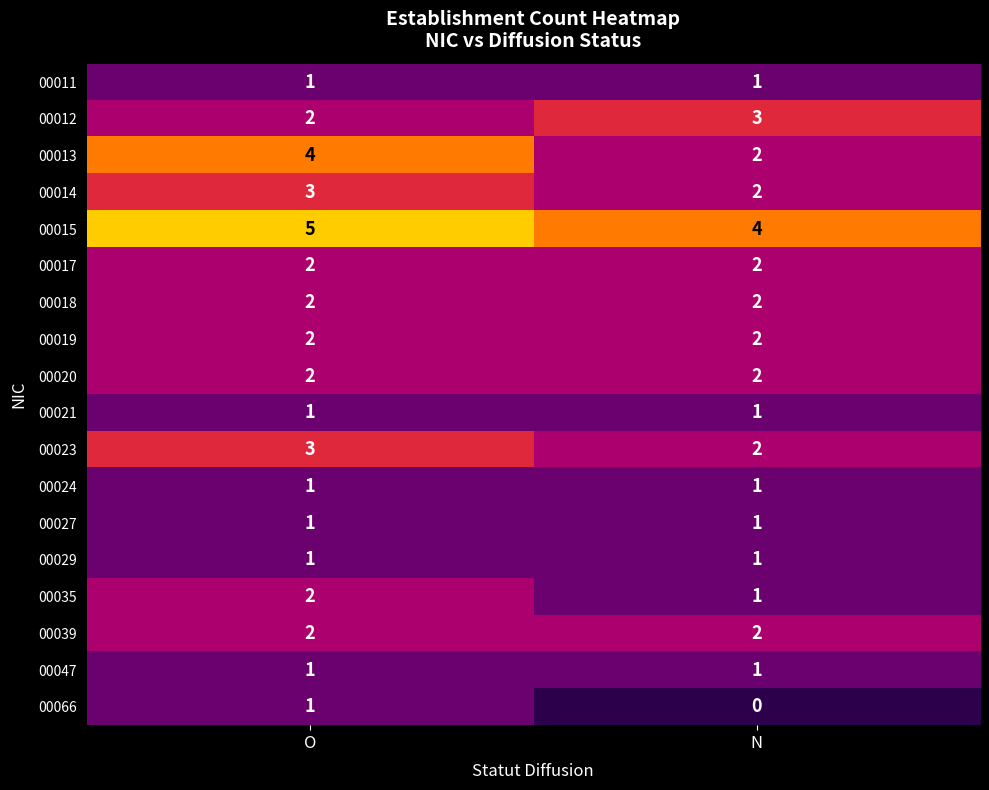

At which label is 00023 closest to 2?

N